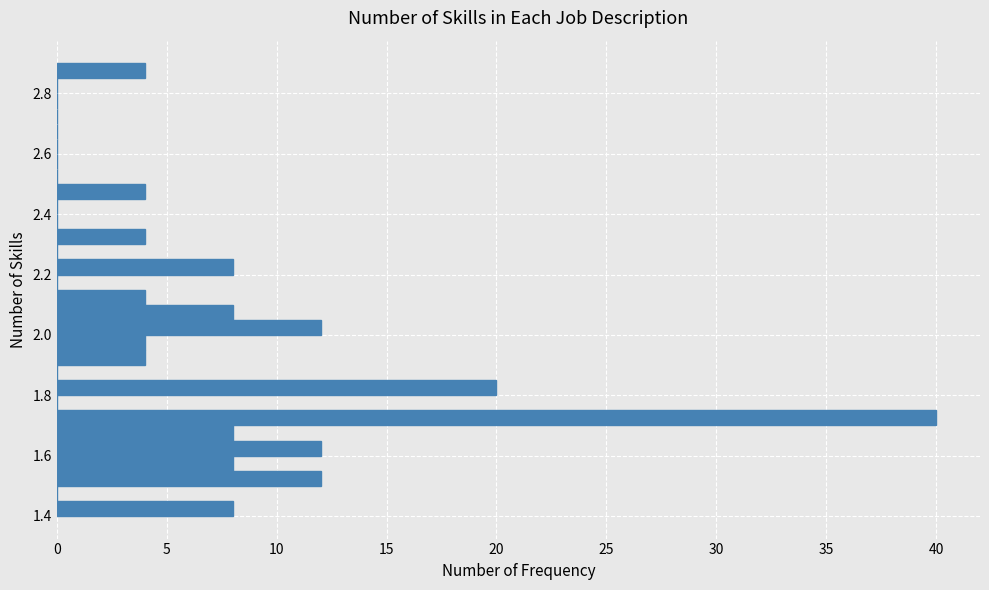

Around what value on the y-axis is the longest bar? Give the approximate position of its centre, as read against the axis.

1.72